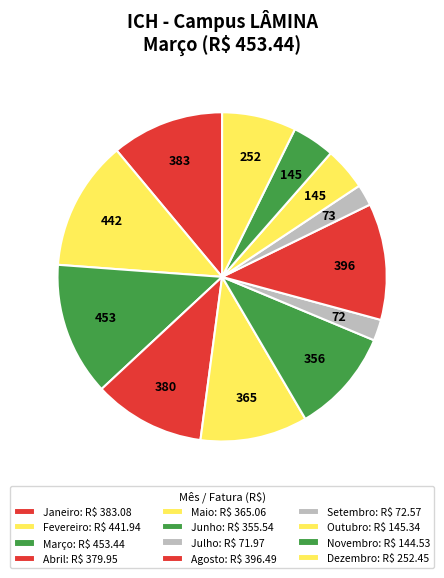

To the nearest percent, what is the difference between the Março and Dezembro slice percentages?

6%